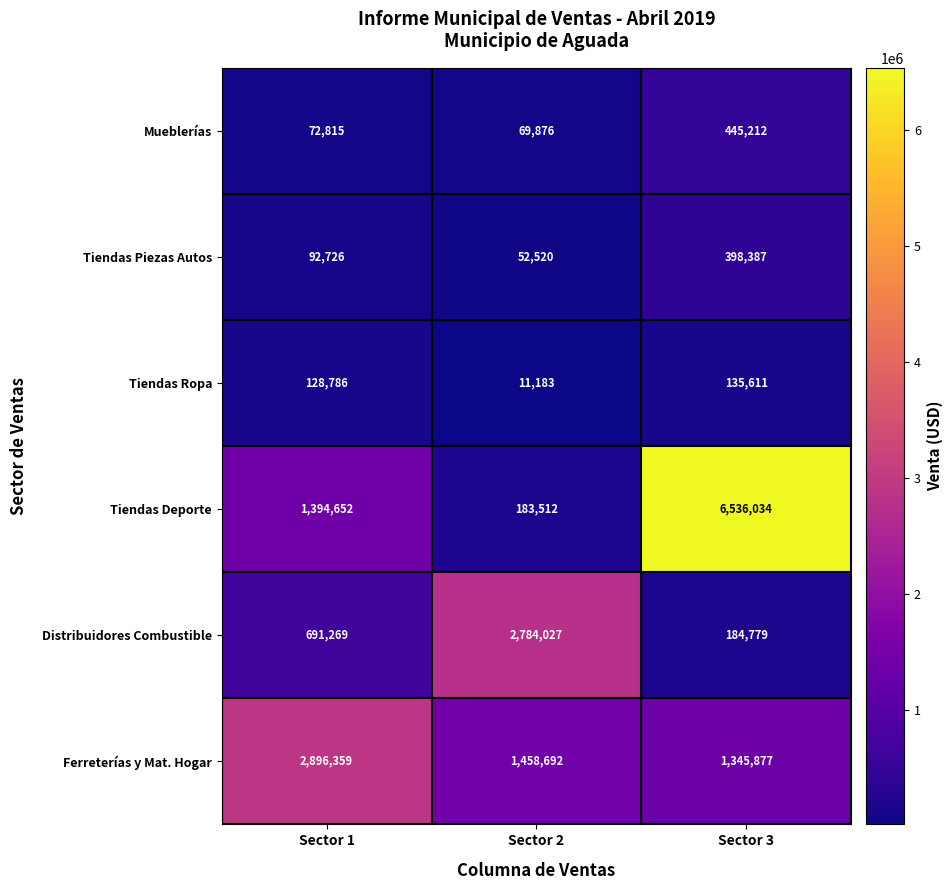

Reading left to right, transcribe all the data shown in this chart.

Mueblerías: Sector 1=72815	Sector 2=69876	Sector 3=445212
Tiendas Piezas Autos: Sector 1=92726	Sector 2=52520	Sector 3=398387
Tiendas Ropa: Sector 1=128786	Sector 2=11183	Sector 3=135611
Tiendas Deporte: Sector 1=1394652	Sector 2=183512	Sector 3=6536034
Distribuidores Combustible: Sector 1=691269	Sector 2=2784027	Sector 3=184779
Ferreterías y Mat. Hogar: Sector 1=2896359	Sector 2=1458692	Sector 3=1345877